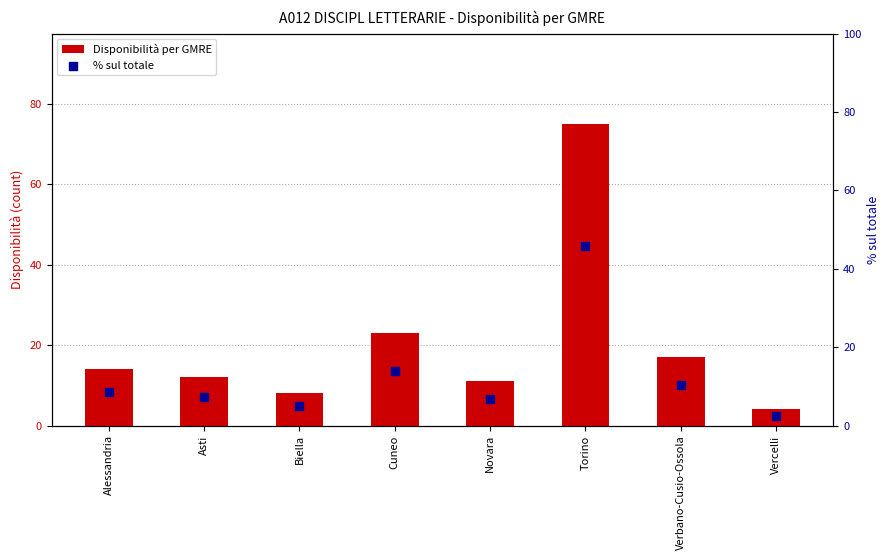

At which category is the sum across all series the highest?

Torino